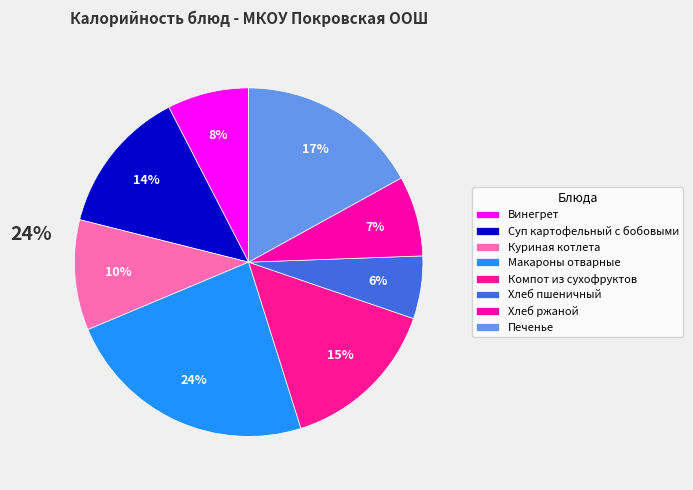

Is Винегрет the majority of the pie?

No